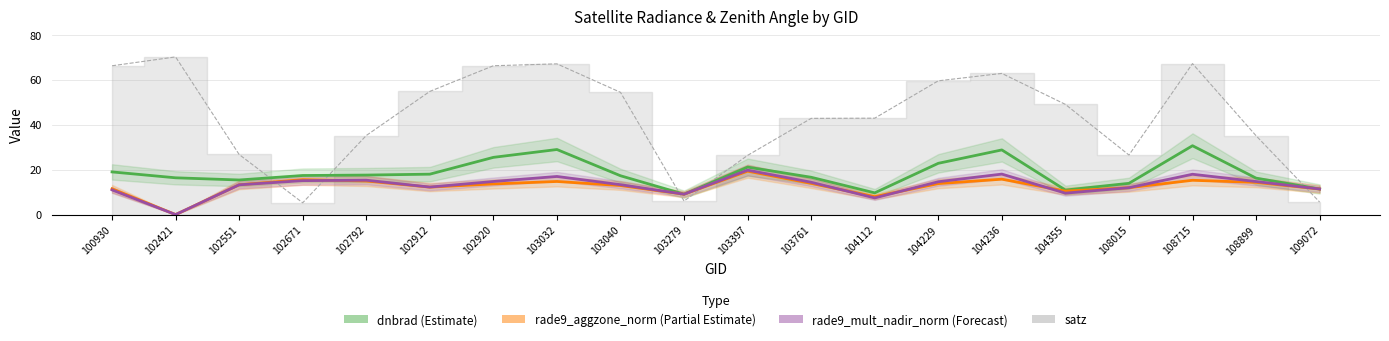

List the series in order of their peak value, lowest first.

rade9_aggzone_norm, rade9_mult_nadir_norm, dnbrad, satz